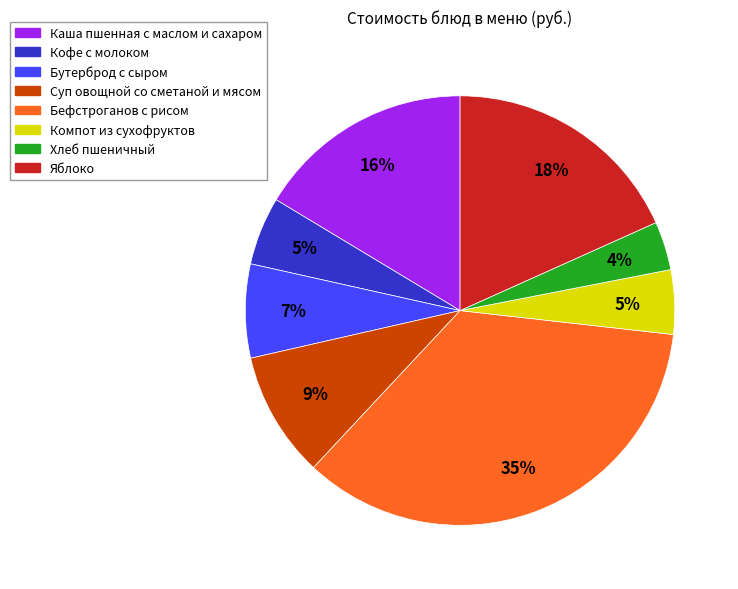

What percentage is the Компот из сухофруктов slice, to the nearest percent?

5%